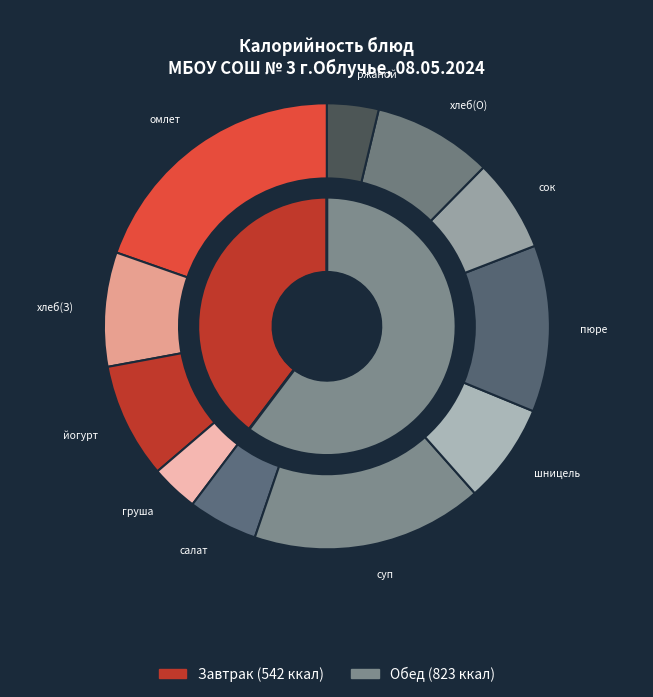

What is the change in value from йогурт питьевой to хлеб пшеничный (обед)?

+4